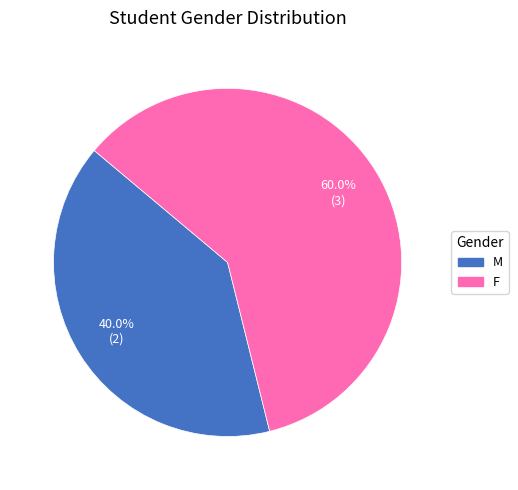

True or false: F accounts for 60% of the total.

True